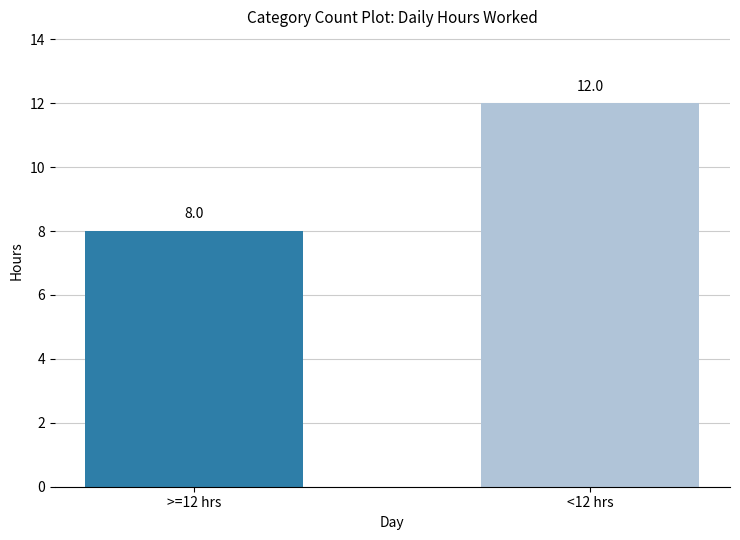

Are the bars horizontal?

No